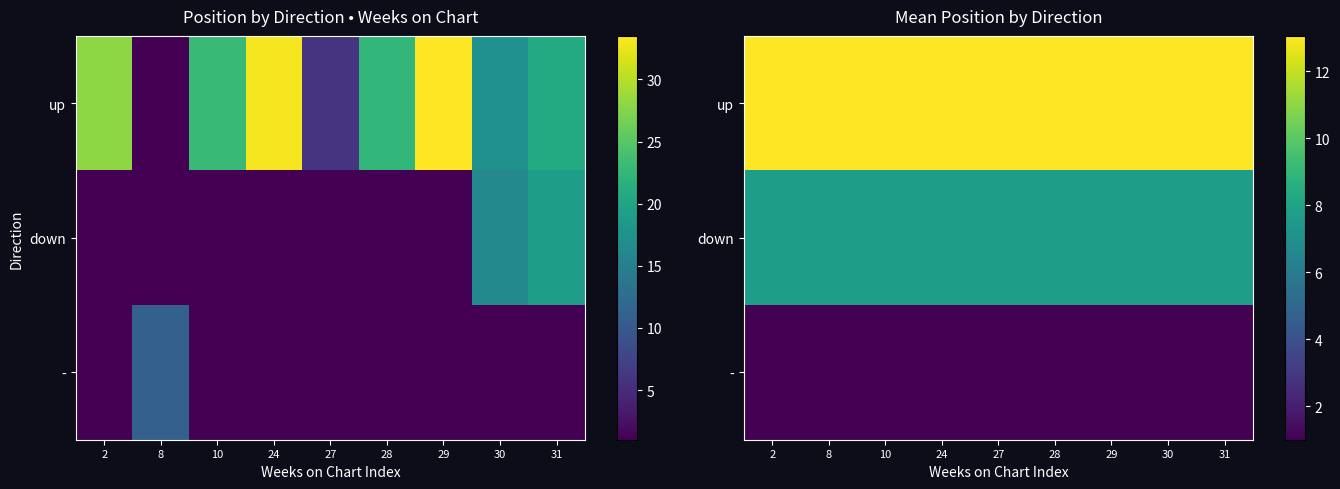

Rank the series by their maximum value, from lowest to highest.

-, down, up